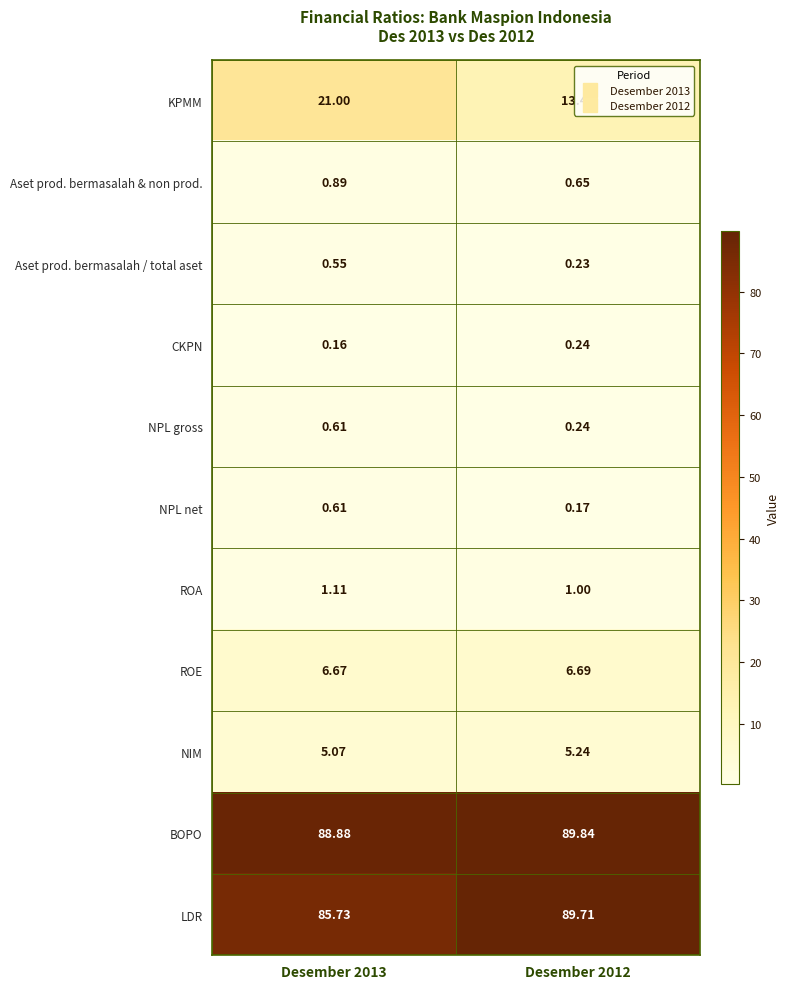

Is the value of Aset prod. bermasalah / total aset at Desember 2012 greater than the value of NIM at Desember 2013?

No